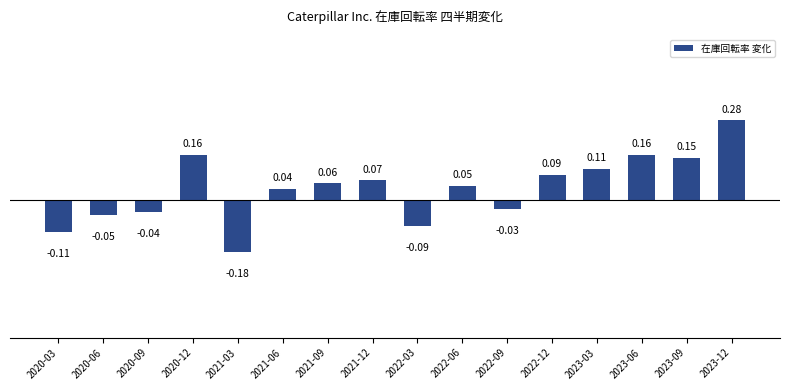

What is the sum of all values?

0.7